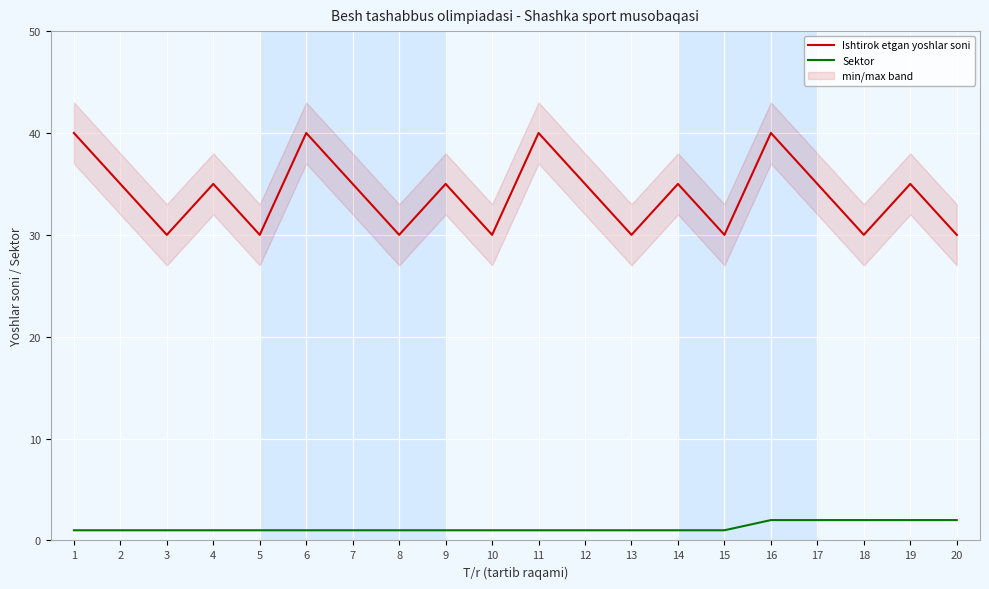

Is the value of Ishtirok etgan yoshlar soni at 9 greater than the value of Sektor at 19?

Yes